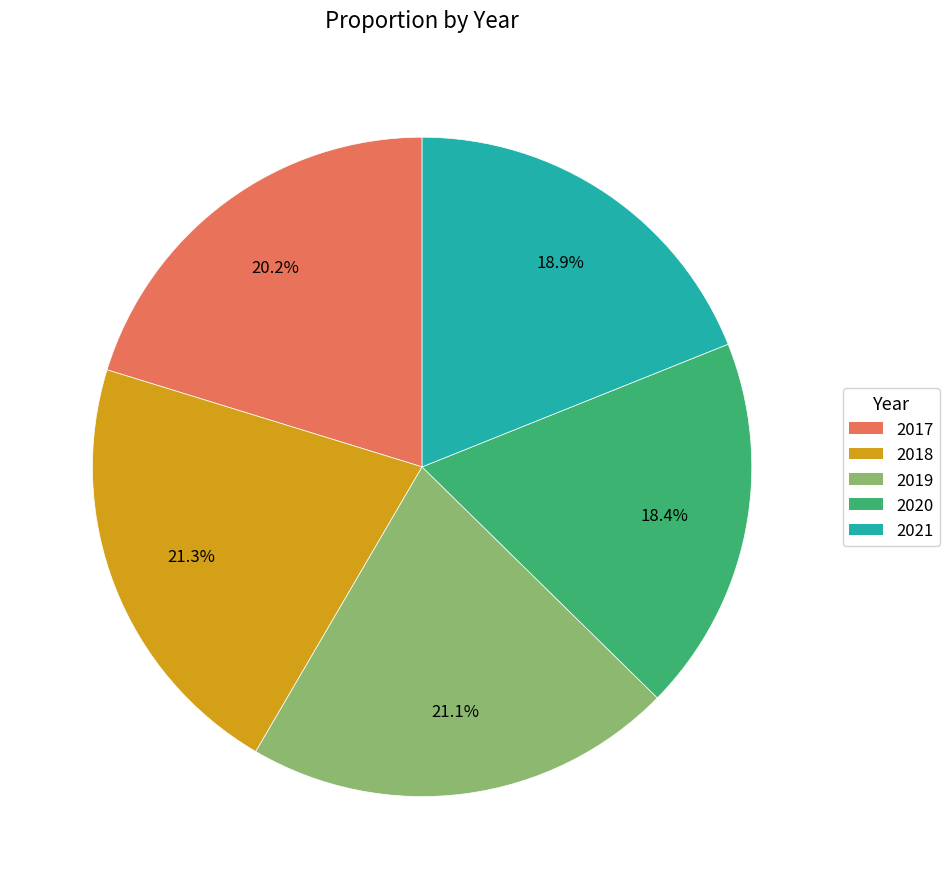

To the nearest percent, what is the difference between the 2018 and 2021 slice percentages?

2%